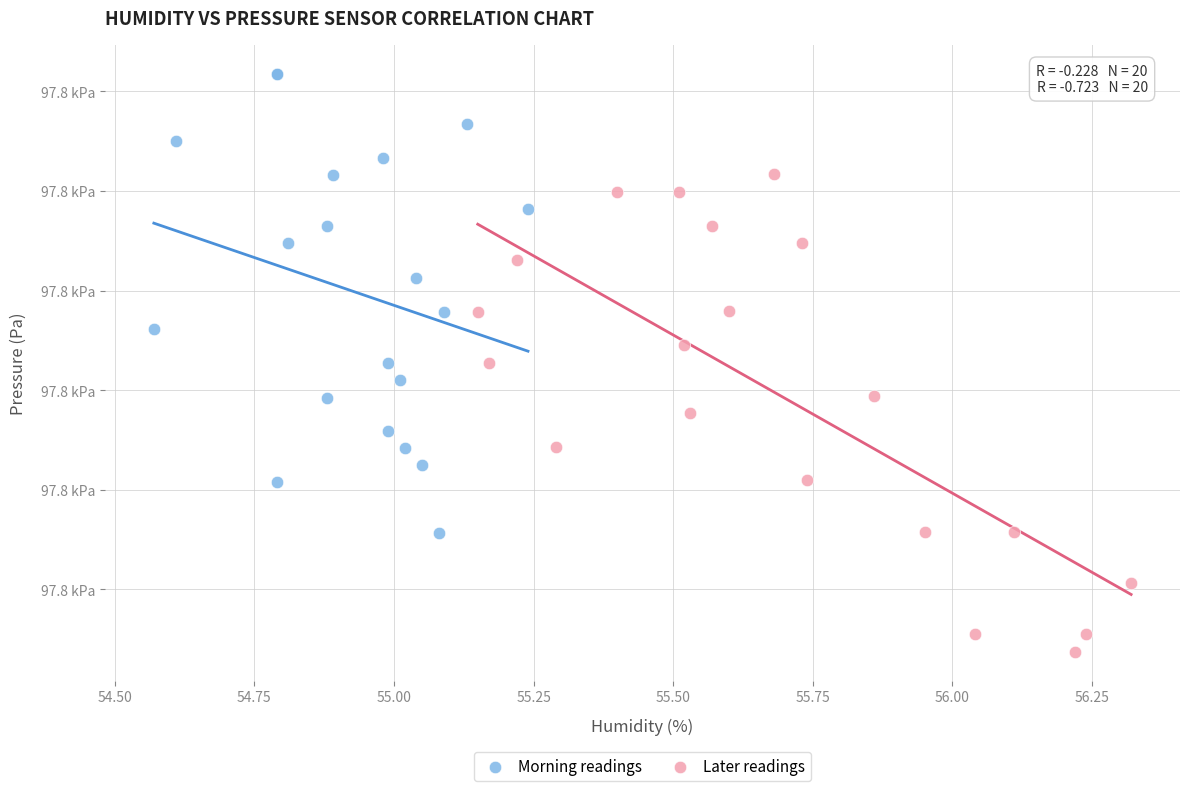

What are all the series names shown in the legend?

Morning readings, Later readings